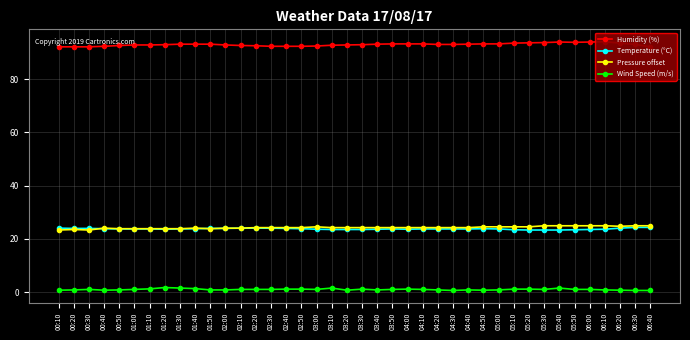

The value of Pressure offset at 06:40 is 24.9. True or false?

True